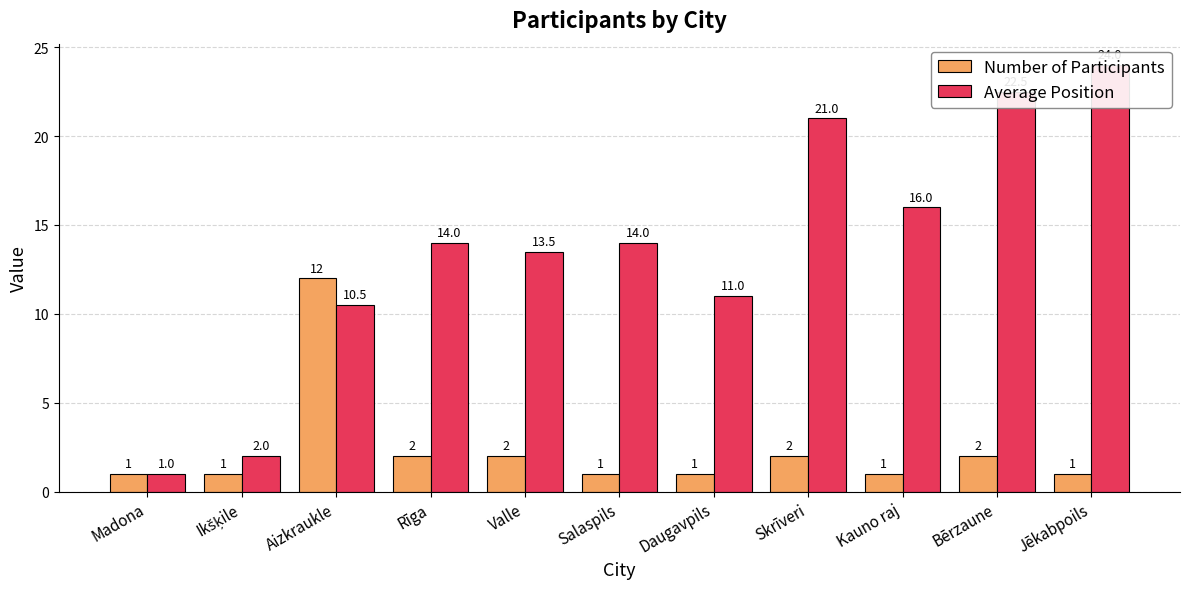

What is the greatest value displayed?

24.0